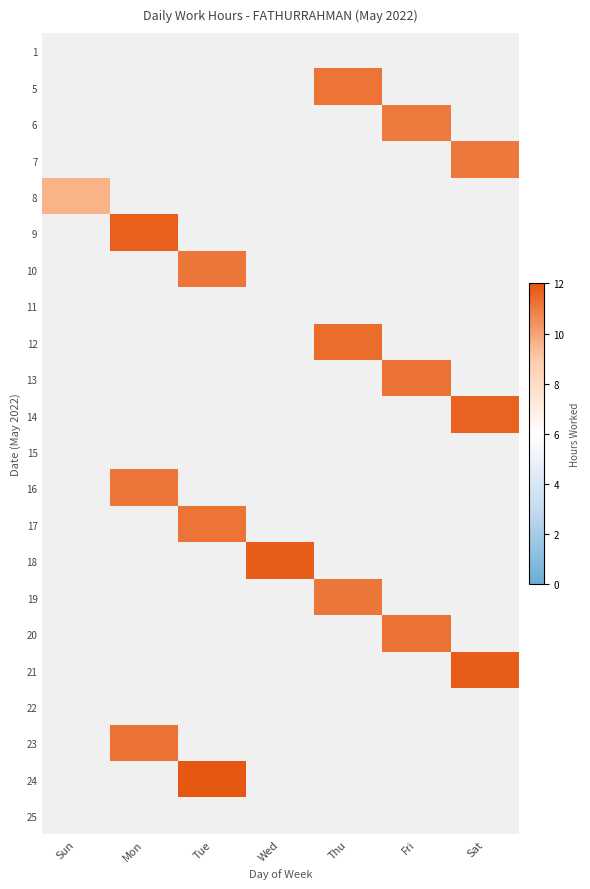

Which label corresponds to the smallest value in the chart?

Sun